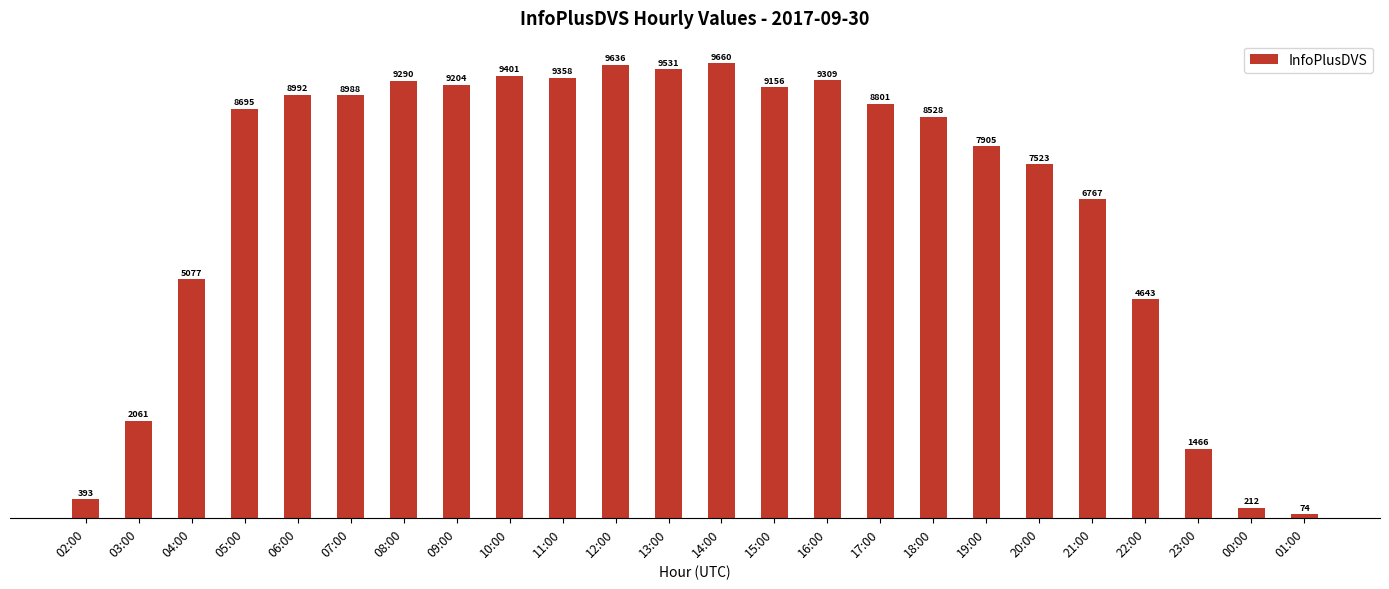

What is the change in value from 10:00 to 00:00?

-9189